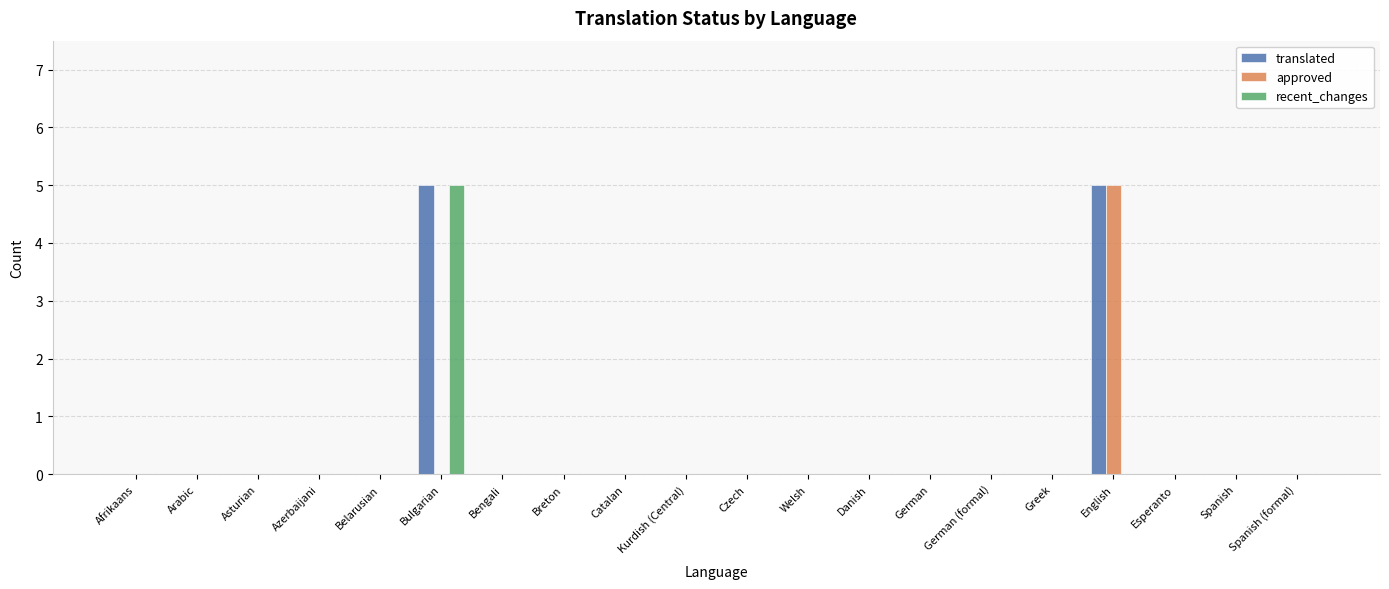

The value of approved at Spanish is 0. True or false?

True